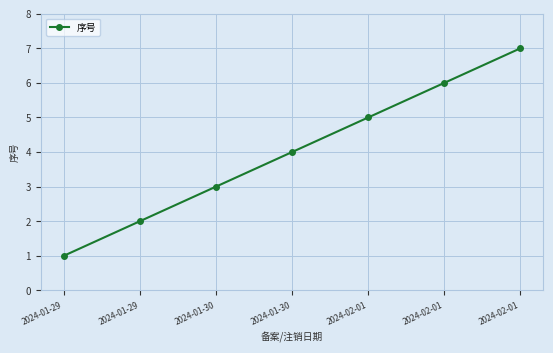

Which has a higher value, 2024-01-30 or 2024-01-30?

2024-01-30